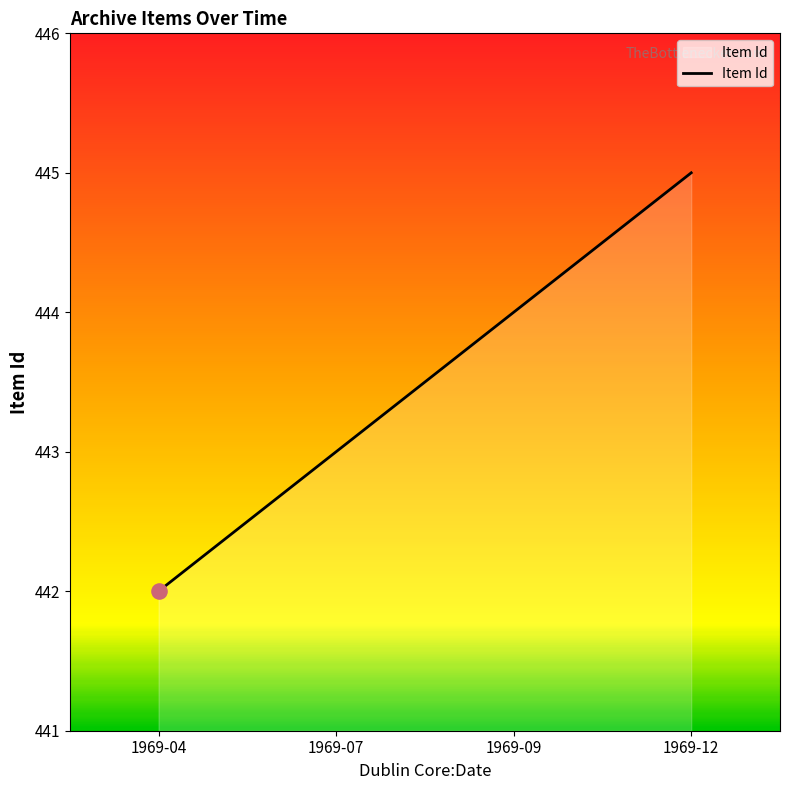

What is the change in value from 1969-09 to 1969-12?

+1